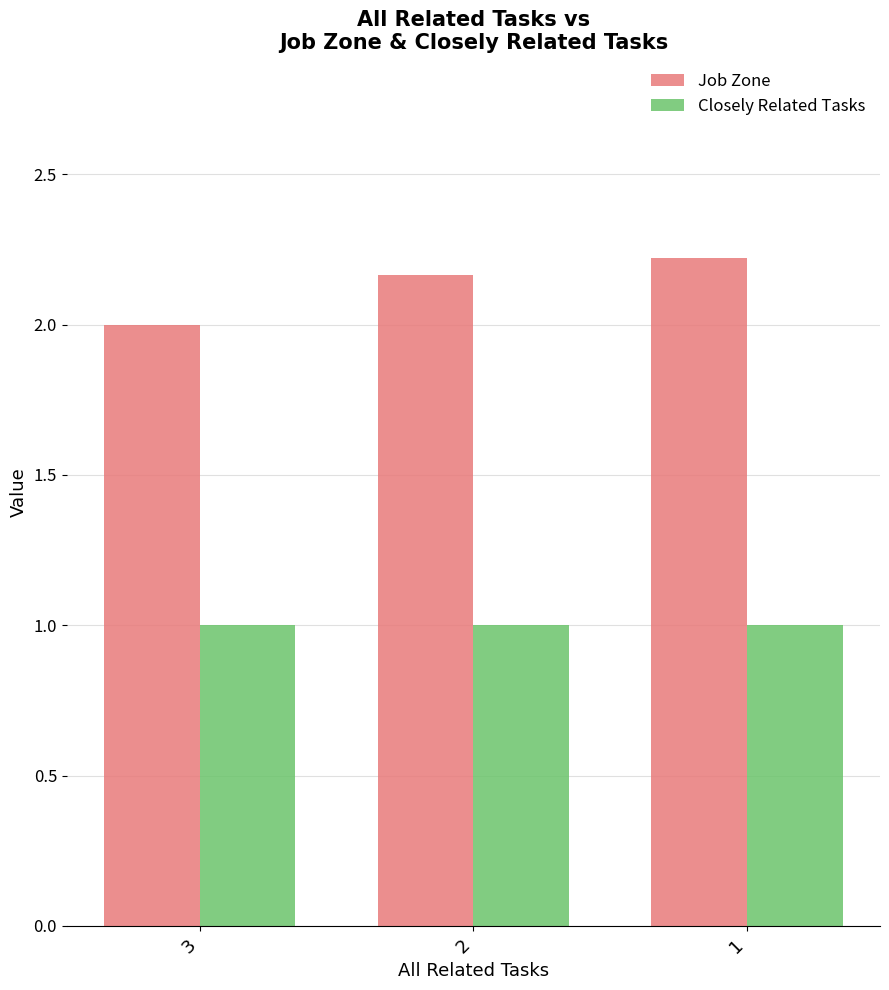

What is the approximate value of Closely Related Tasks at 2?

1.0